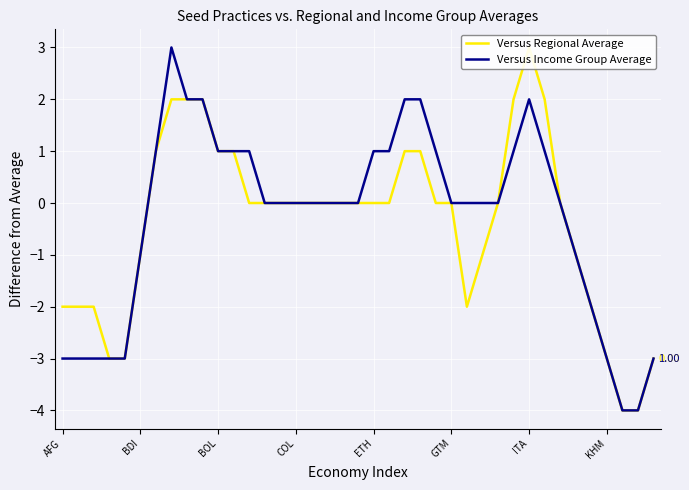

What is the value of the Versus Income Group Average point at the 5th from the left?

-3